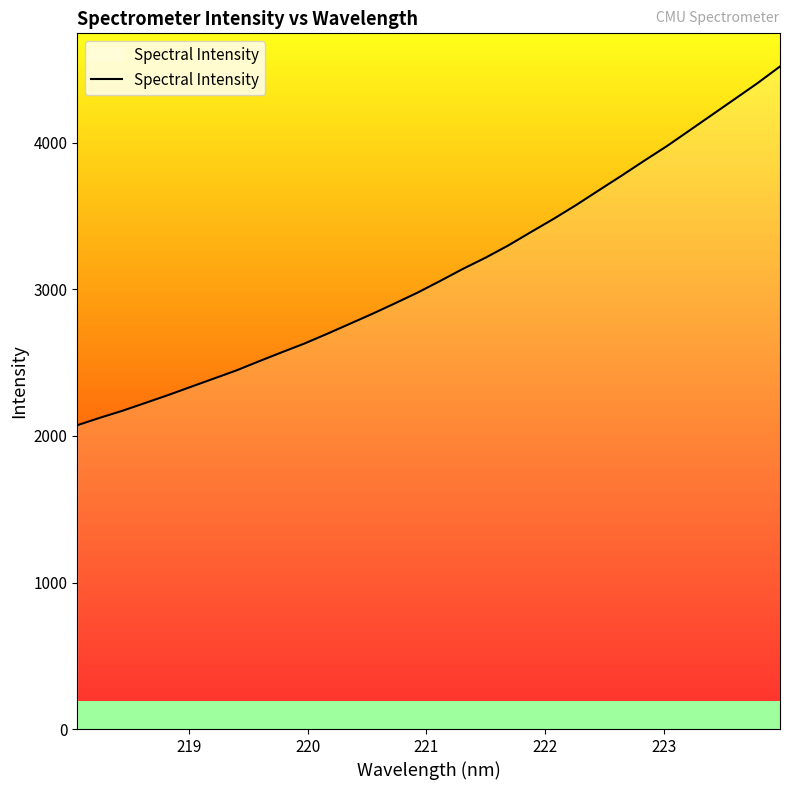

How many lines are shown in the chart?

1